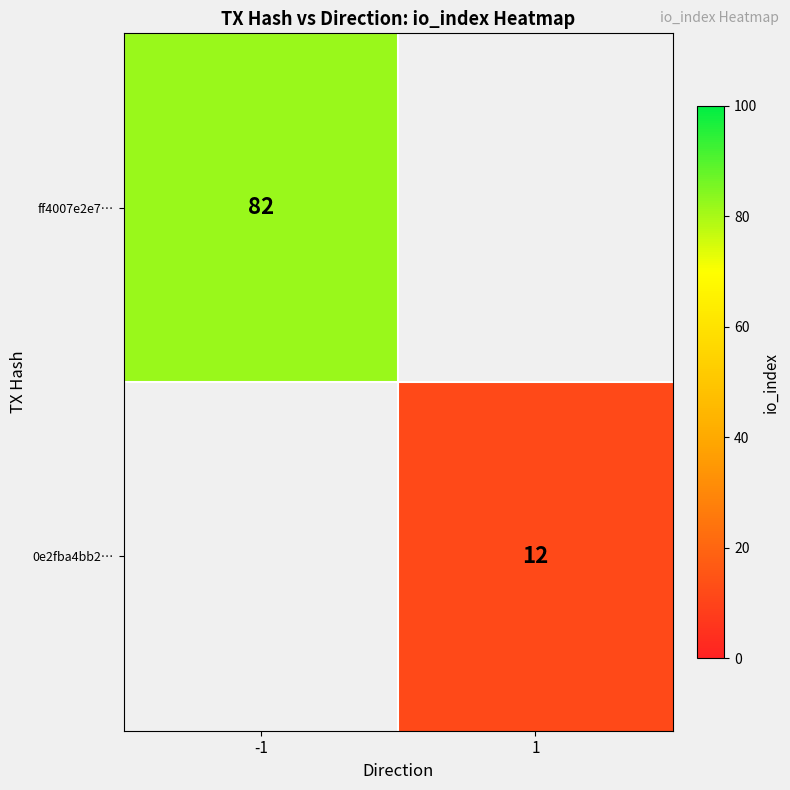

Count the number of data series in this chart.

2